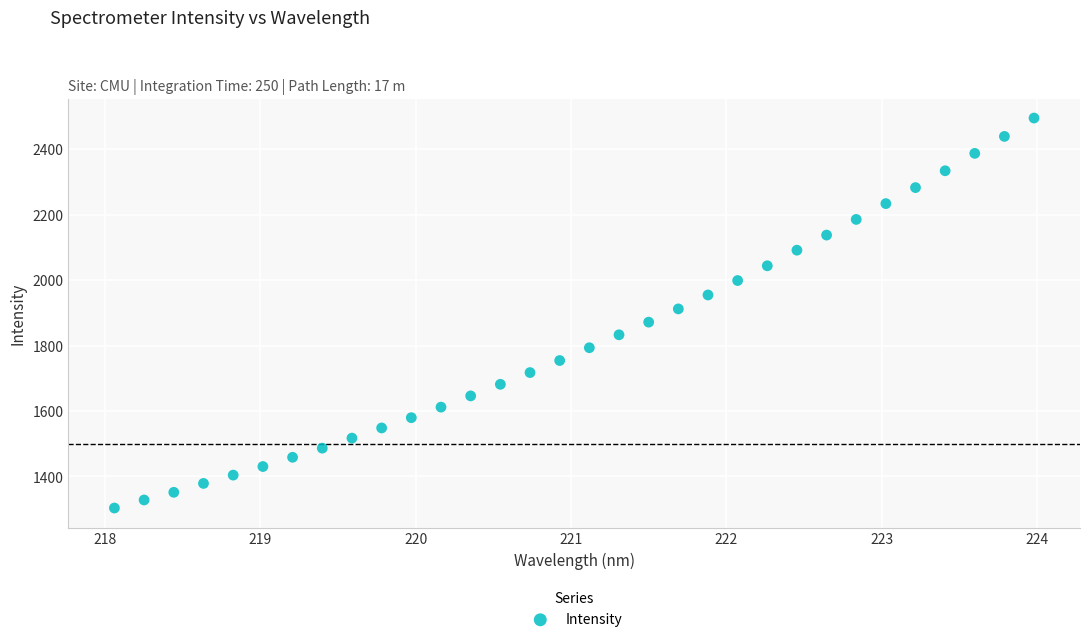

What is the range of X values (max minus min)?

5.9